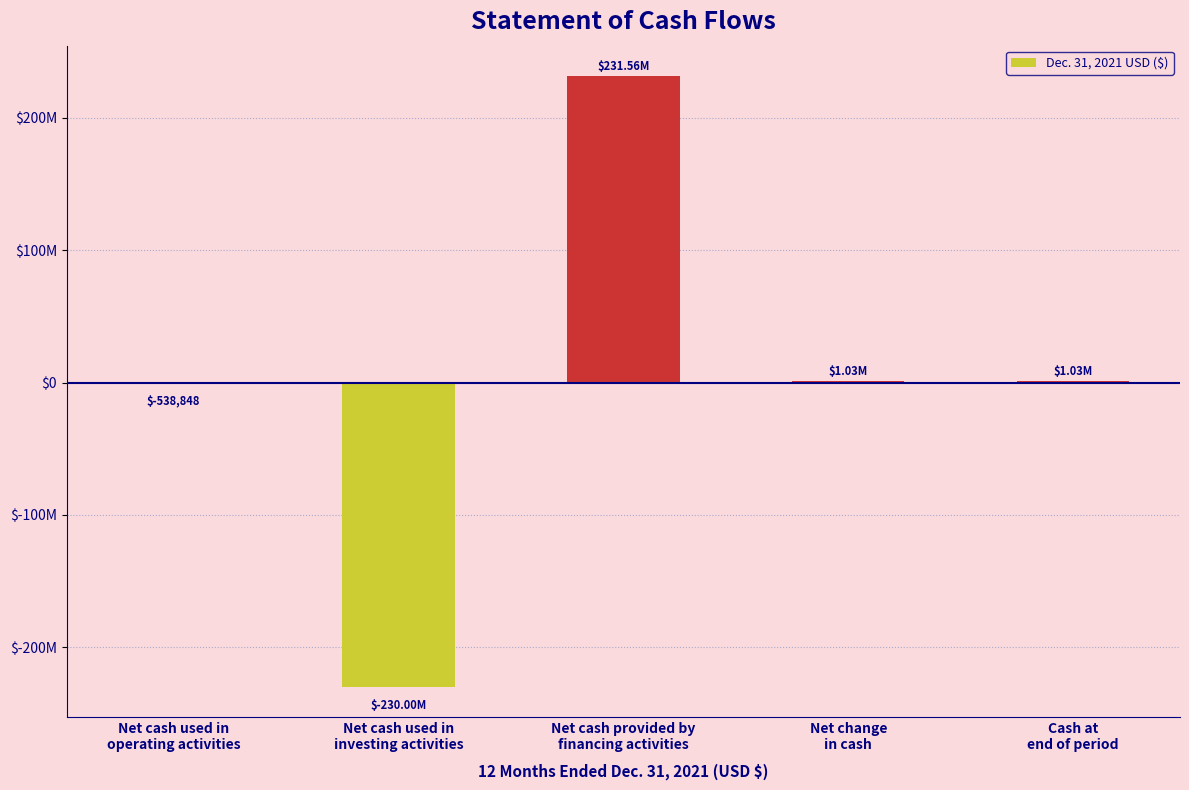

What is the average value?

615220